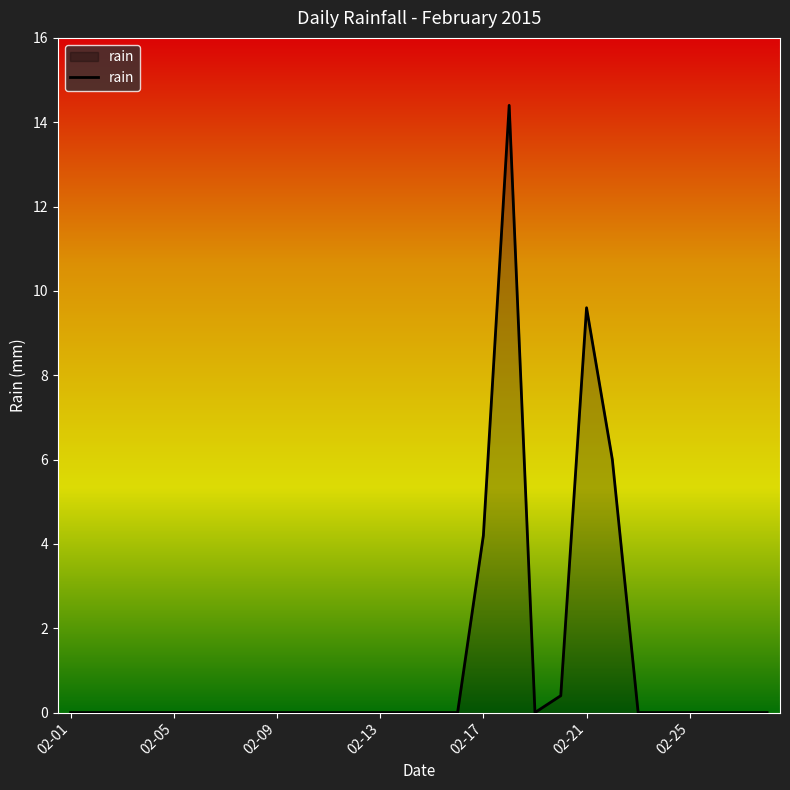

What is the difference between the maximum and minimum values?

14.4